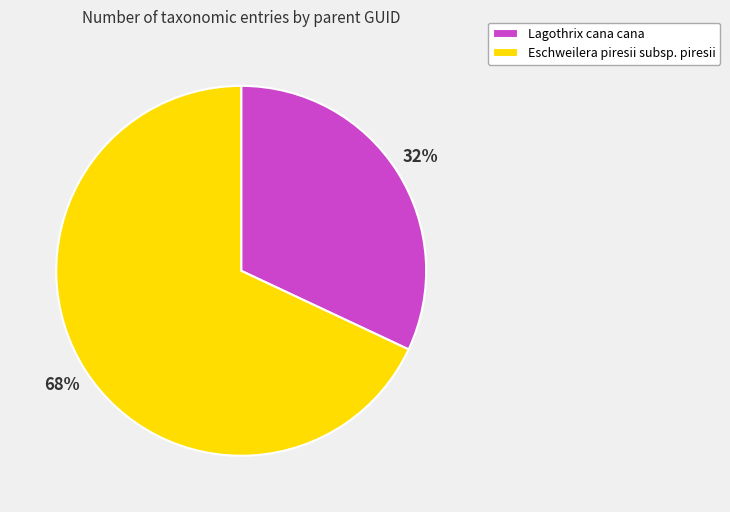

To the nearest percent, what portion does Eschweilera piresii subsp. piresii represent?

68%